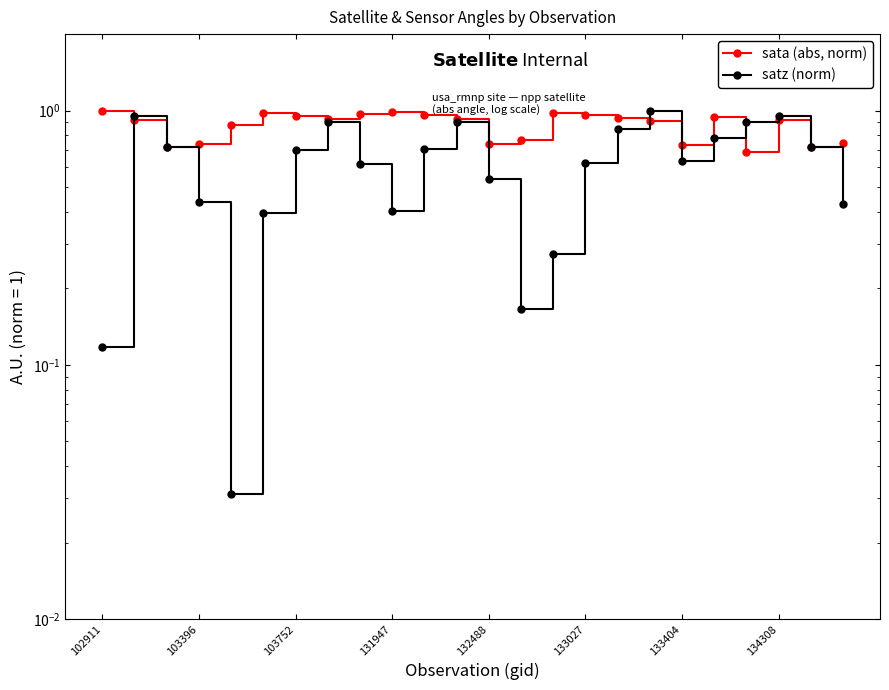

Reading right to left, transcribe all the data shown in this chart.

sata (abs, norm): 0.7	0.7	0.9	0.7	0.9	0.7	0.9	0.9	1.0	1.0	0.8	0.7	0.9	1.0	1.0	1.0	0.9	1.0	1.0	0.9	0.7	0.7	0.9	1.0
satz (norm): 0.4	0.7	1.0	0.9	0.8	0.6	1.0	0.8	0.6	0.3	0.2	0.5	0.9	0.7	0.4	0.6	0.9	0.7	0.4	0.0	0.4	0.7	1.0	0.1